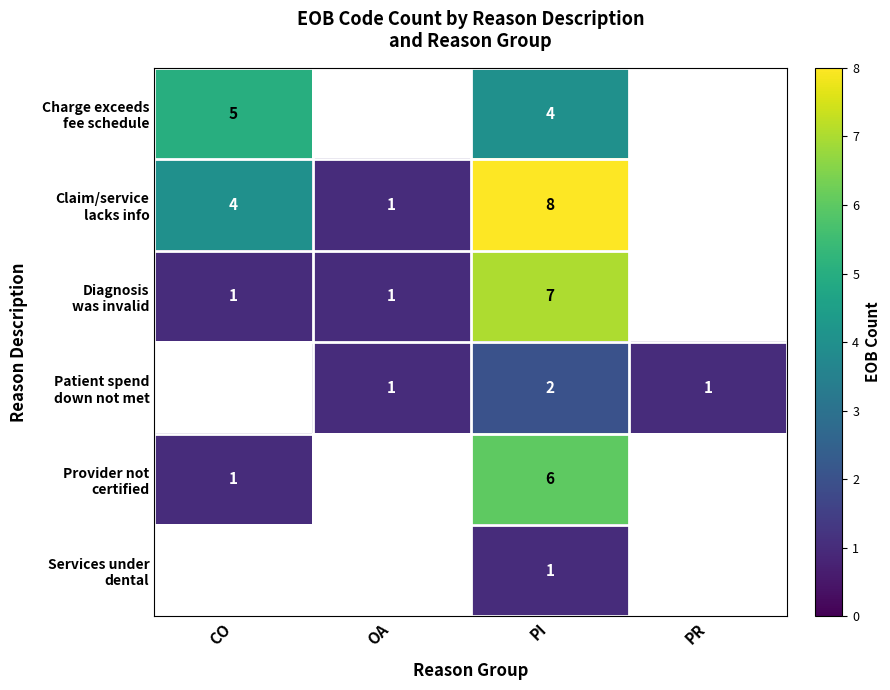

What is the total value across all series at PR?

1